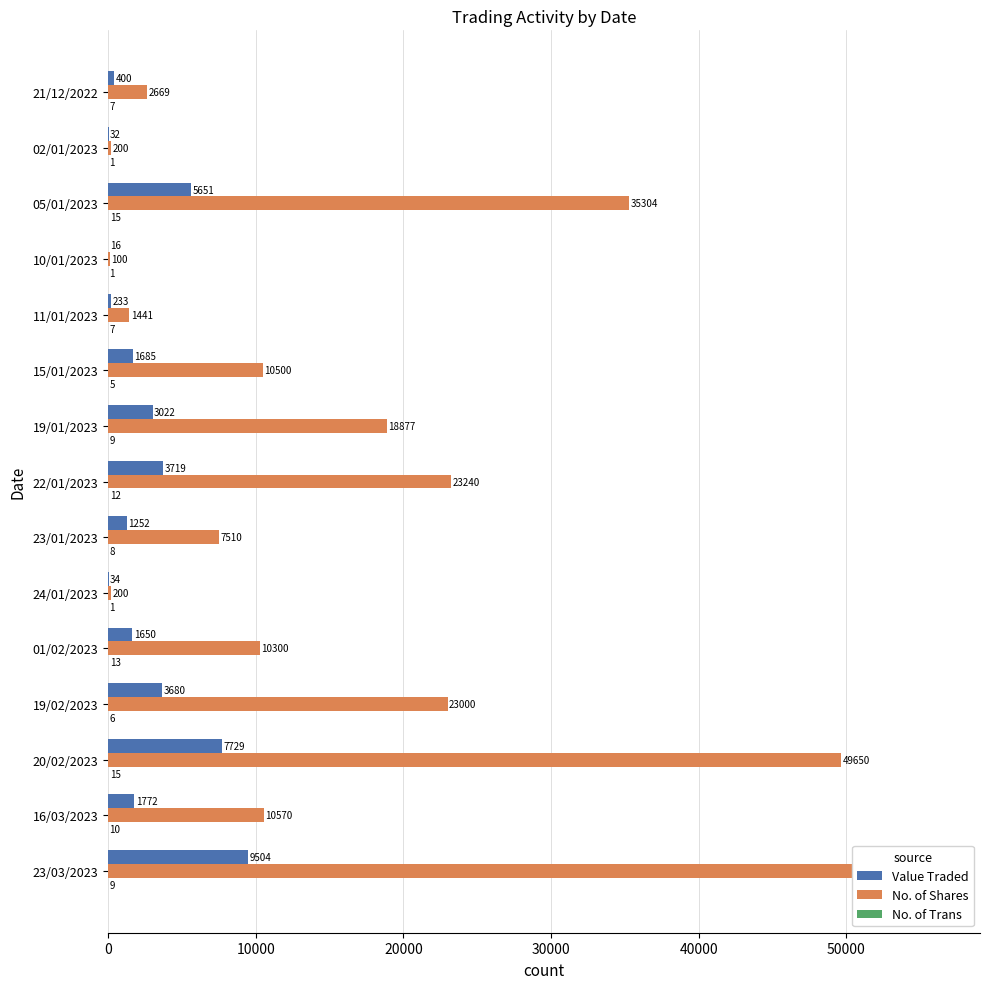

What are all the series names shown in the legend?

Value Traded, No. of Shares, No. of Trans